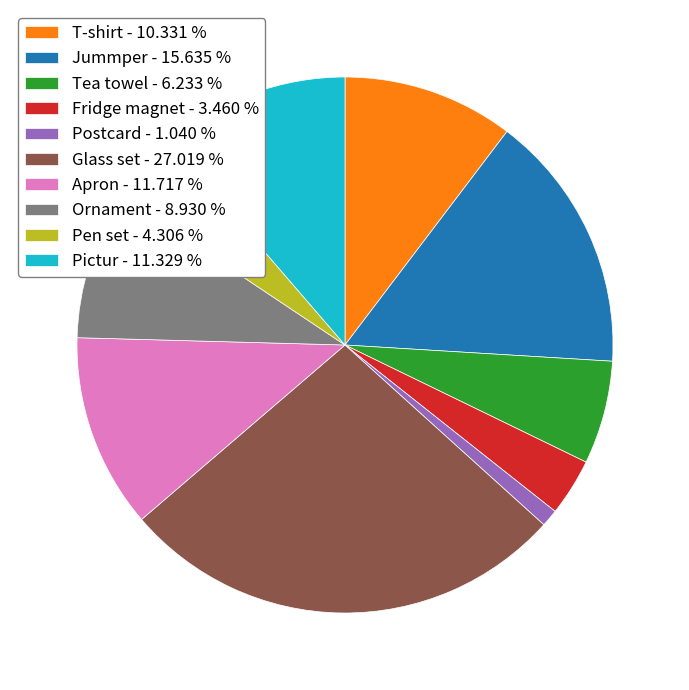

What is the ratio of the value at Fridge magnet to the value at Glass set?

0.1